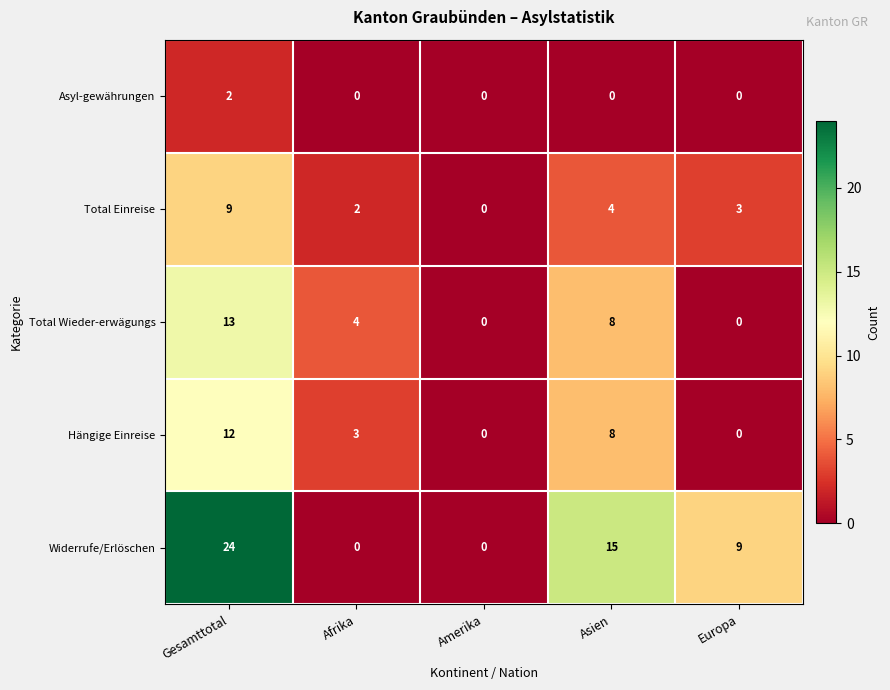

What is the total value across all series at Europa?

12